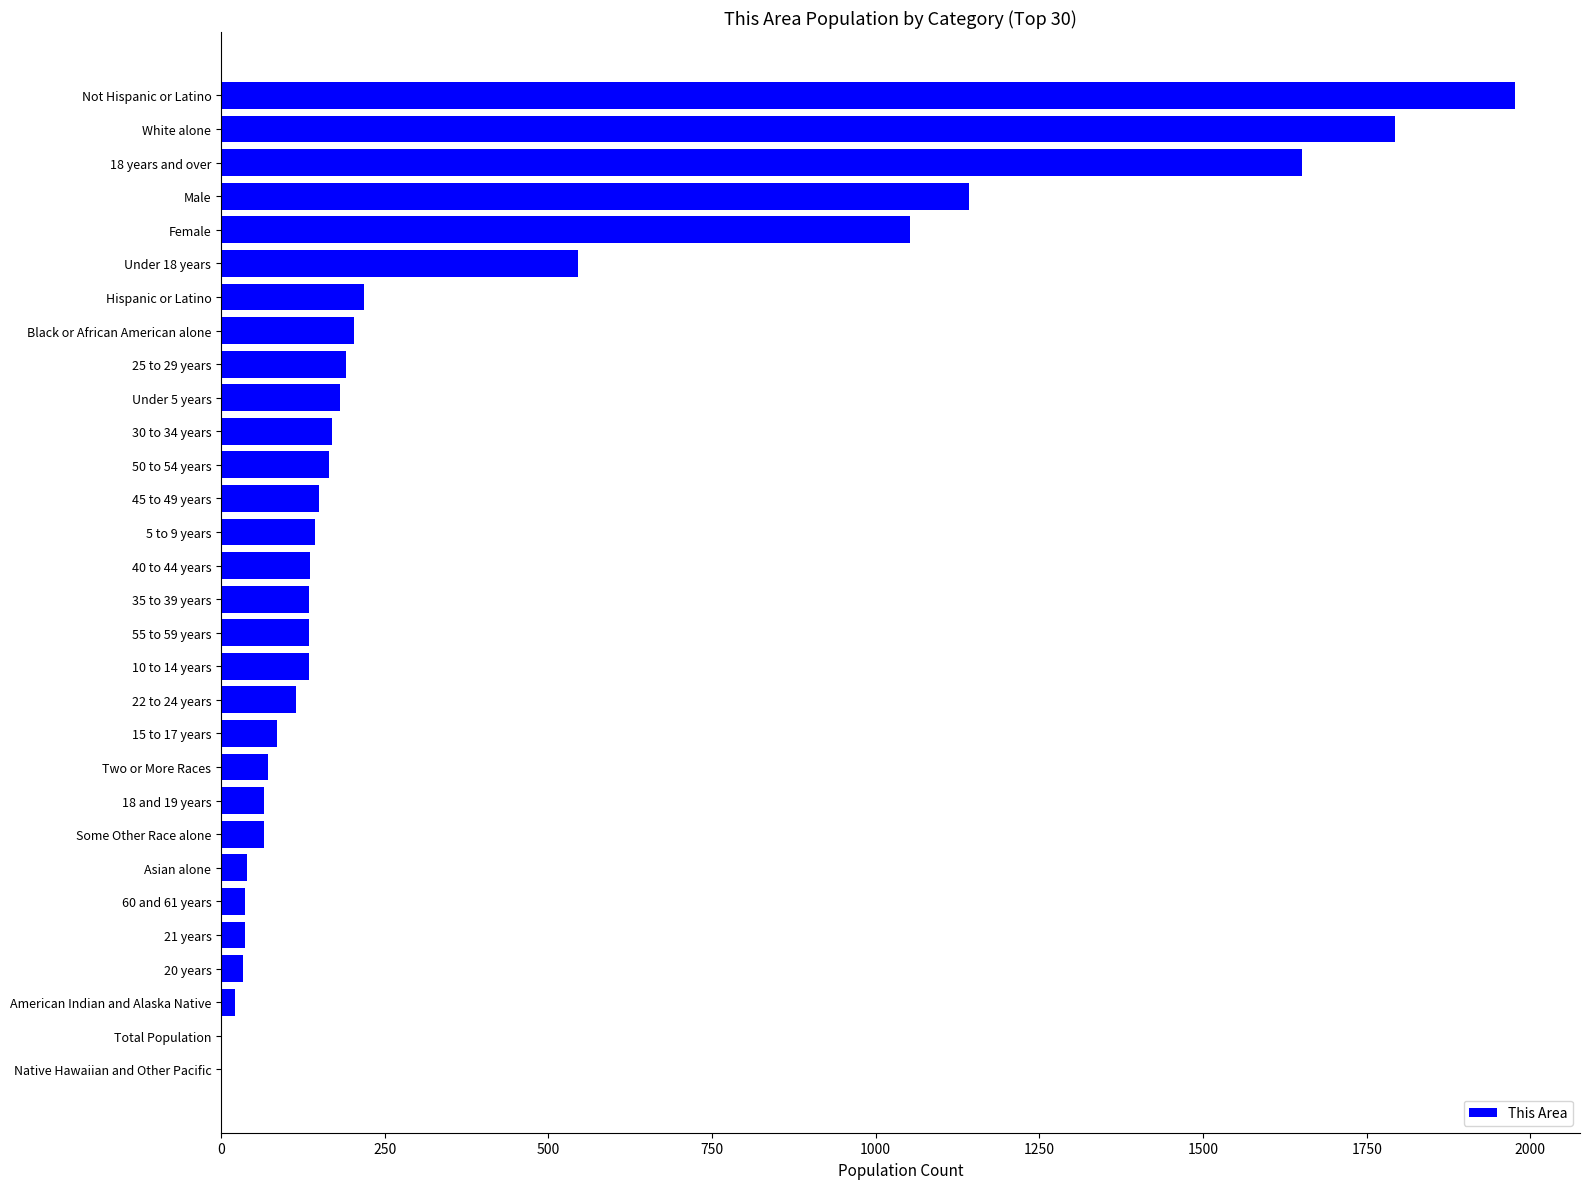

Which label corresponds to the largest value in the chart?

Not Hispanic or Latino